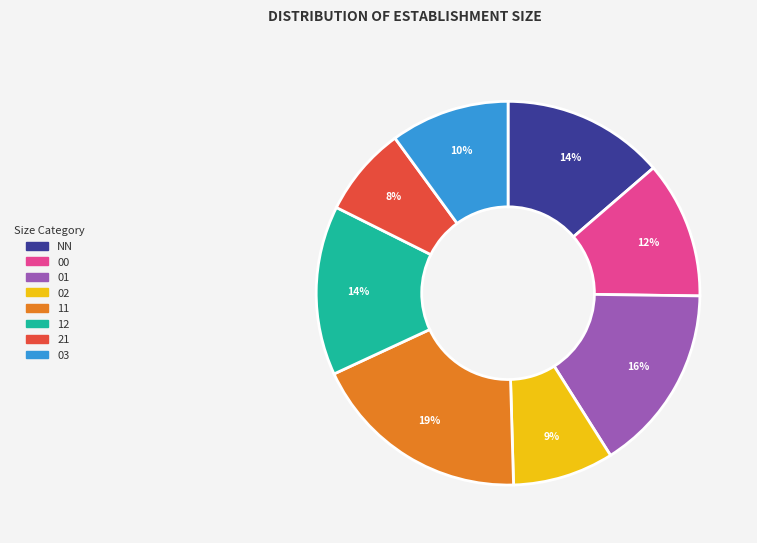

Is it true that 03 is 1% of the pie?

False